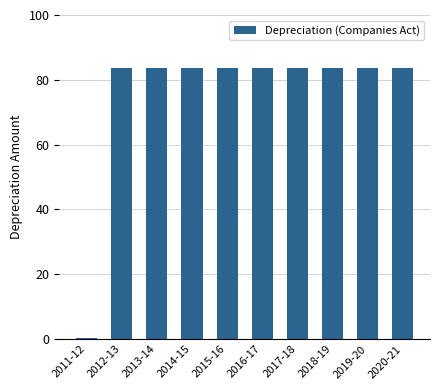

Is it true that the value at 2016-17 is 83.5?

True